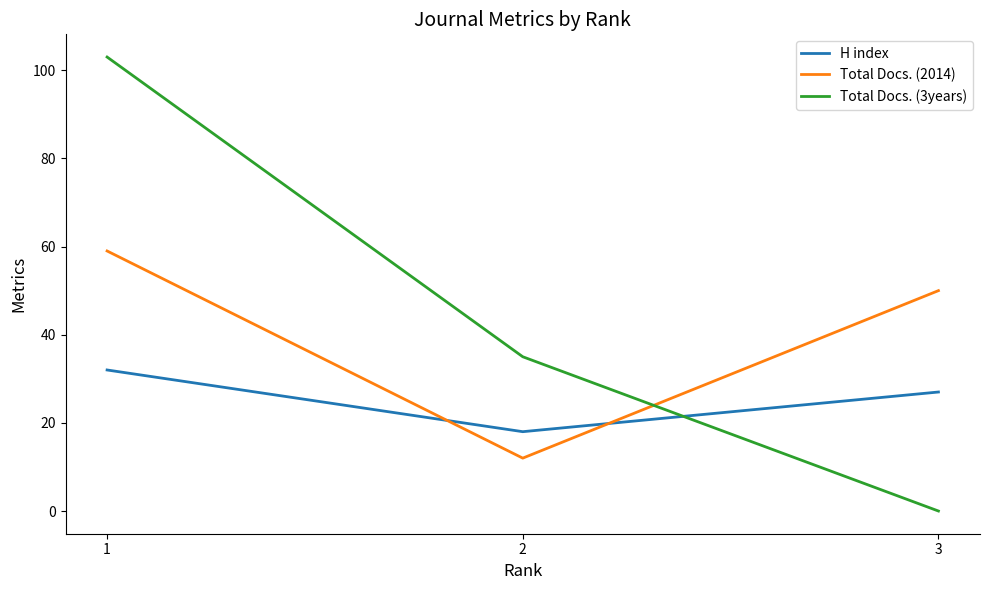

Reading right to left, list all the values displayed in this chart.

H index: 3=27	2=18	1=32
Total Docs. (2014): 3=50	2=12	1=59
Total Docs. (3years): 3=0	2=35	1=103